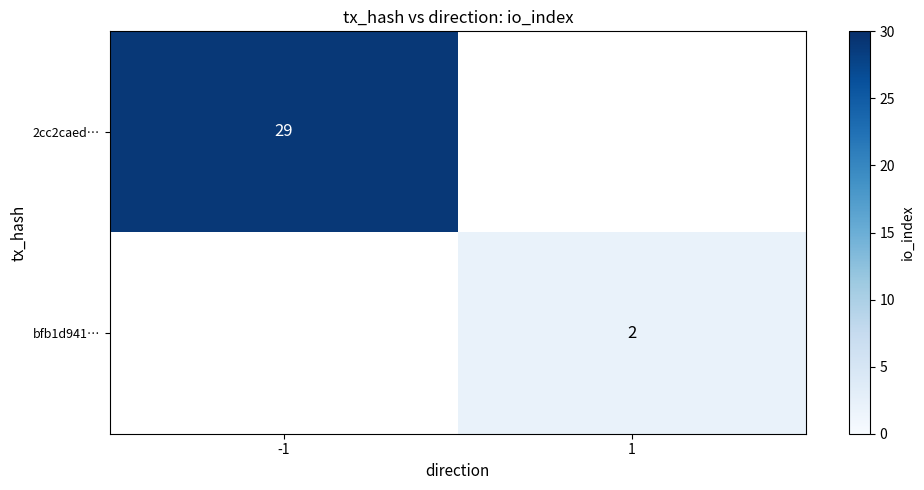

Which label corresponds to the largest value in the chart?

-1